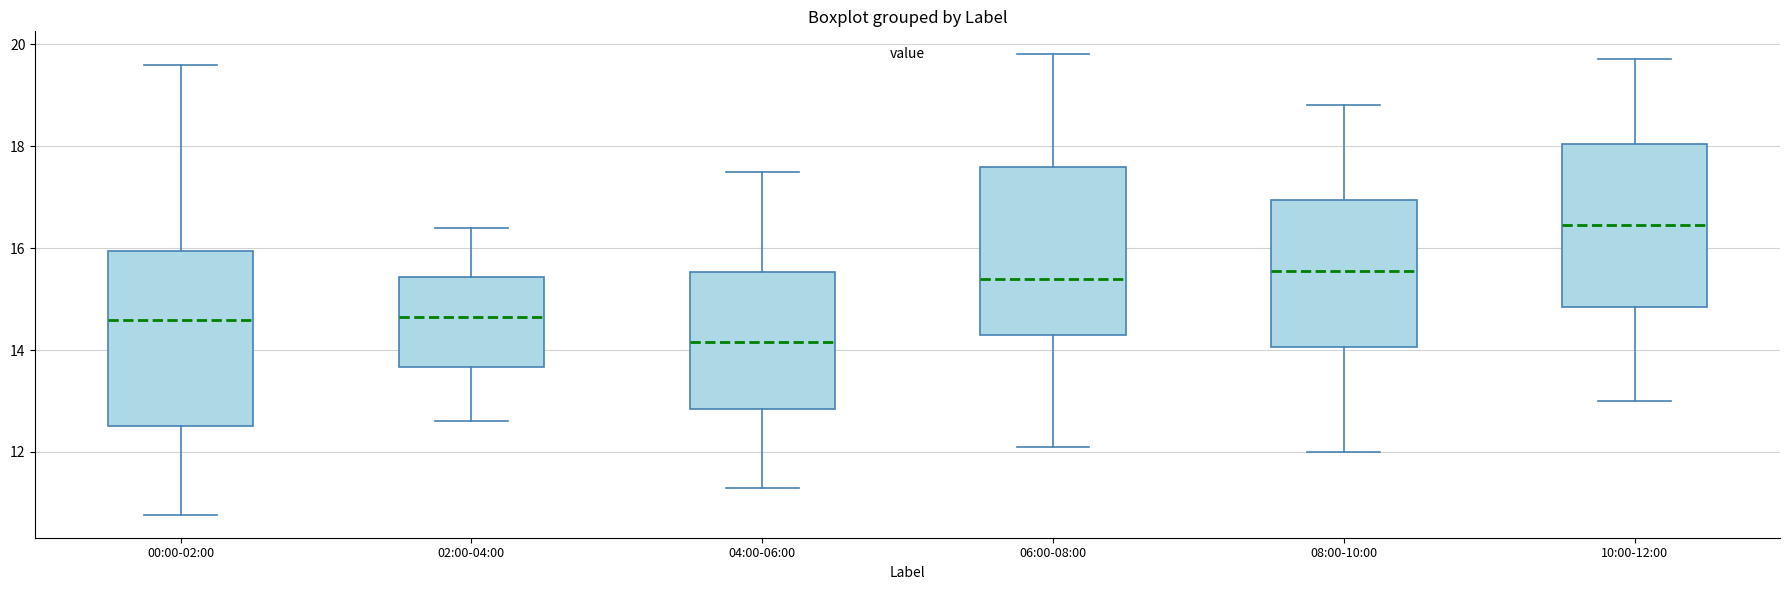

Reading left to right, read every box against the y-axis: the position of its median line, the range the box covers, and the ends of its whiskers. The values are not printed on the chart, so give them approximately, as read against the axis.

00:00-02:00: median 14.6, box 12.6 to 16.0, whiskers 10.8 to 19.6
02:00-04:00: median 14.6, box 13.6 to 15.4, whiskers 12.6 to 16.4
04:00-06:00: median 14.2, box 12.8 to 15.6, whiskers 11.4 to 17.6
06:00-08:00: median 15.4, box 14.4 to 17.6, whiskers 12.2 to 19.8
08:00-10:00: median 15.6, box 14.0 to 17.0, whiskers 12.0 to 18.8
10:00-12:00: median 16.4, box 14.8 to 18.0, whiskers 13.0 to 19.8